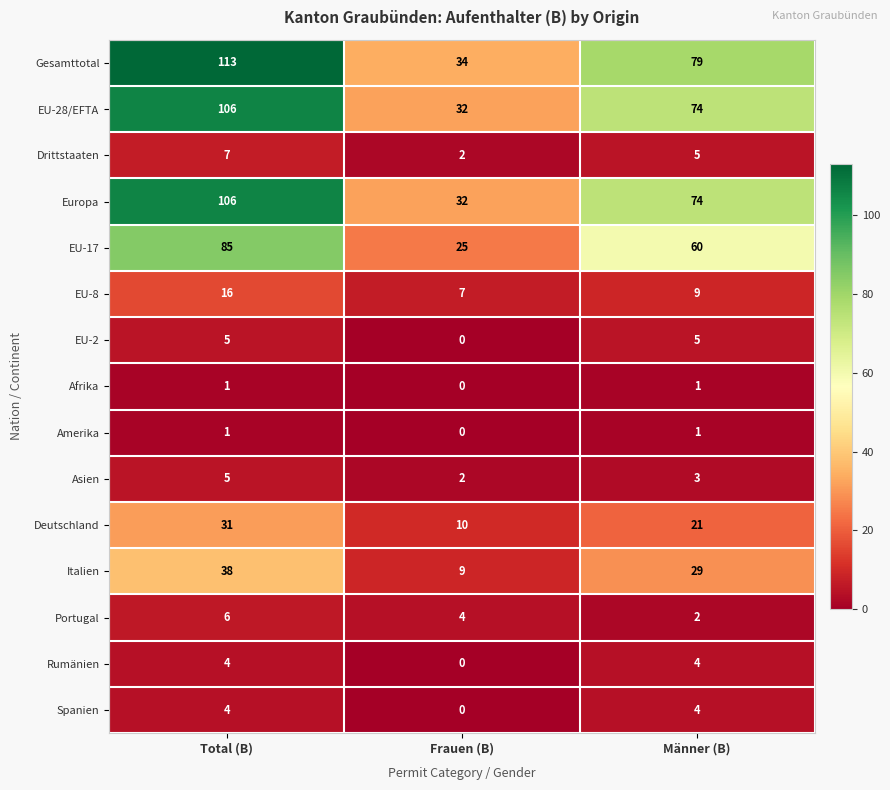

True or false: Portugal has a value of 2 at Total (B).

False